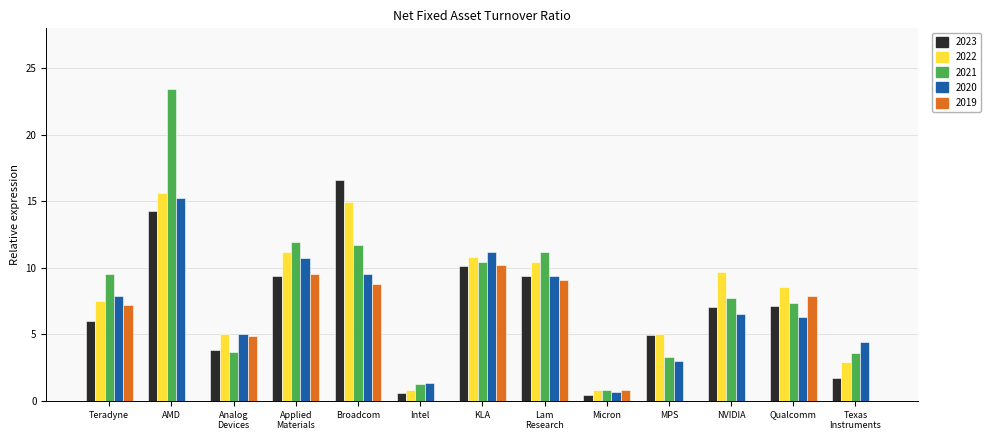

How many groups of bars are there?

13